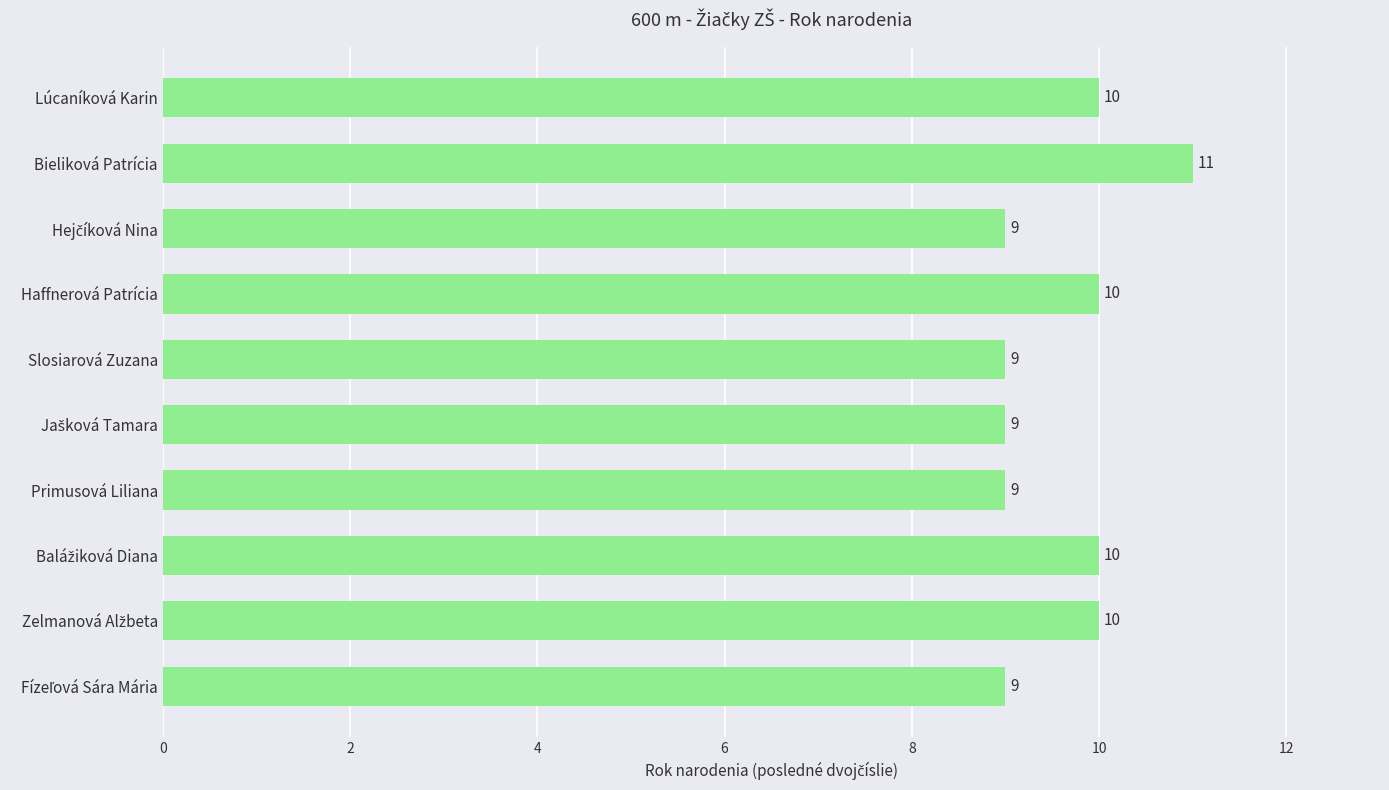

Count the number of data series in this chart.

1